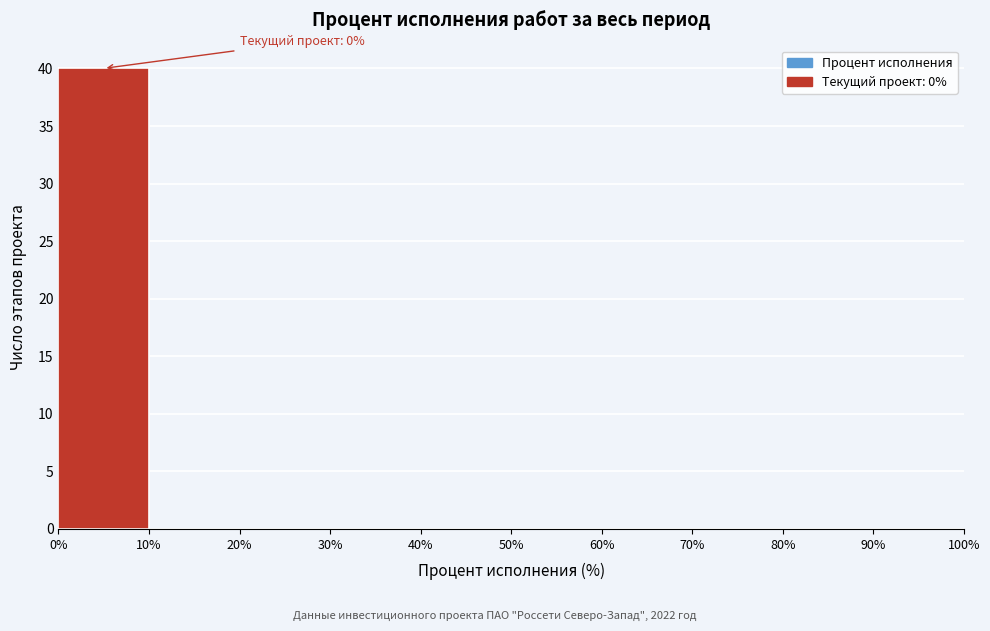

Over which range of the x-axis is the bar tallest?

0% to 10%